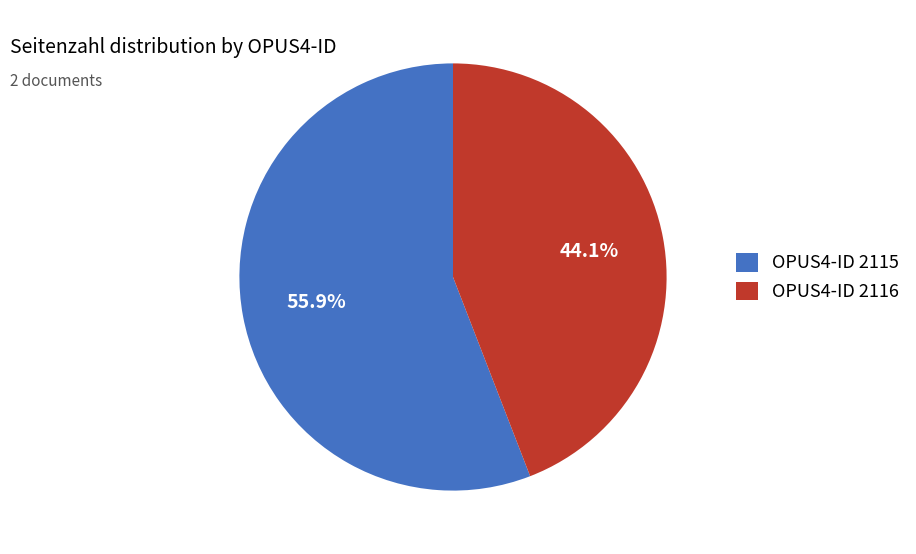

How much of the chart is everything except OPUS4-ID 2116?

55.9%